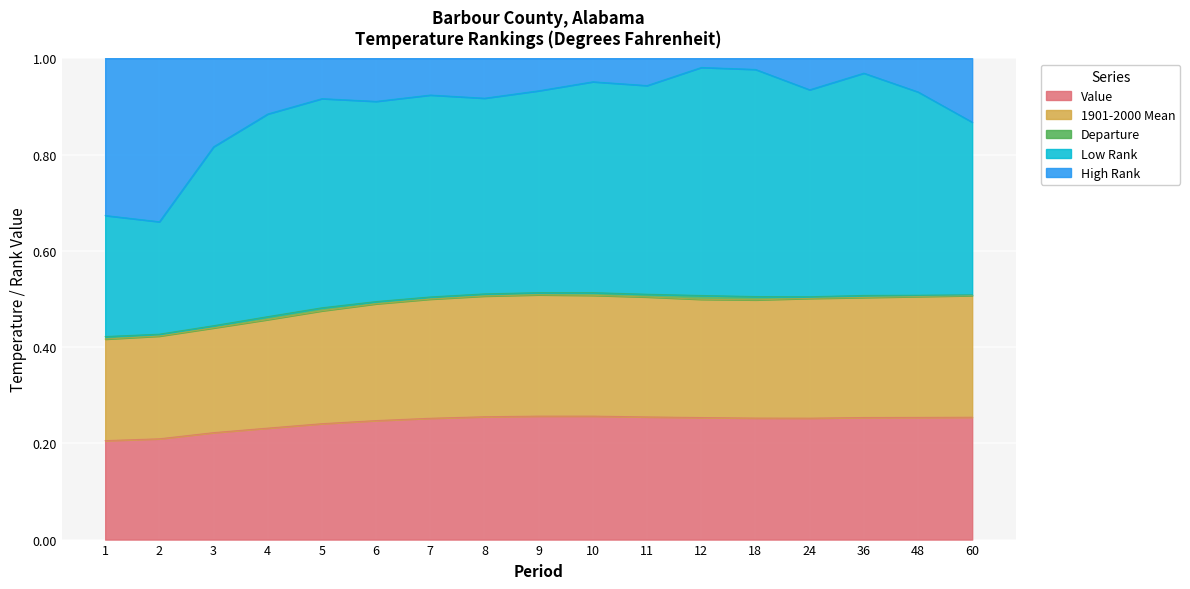

The Value series shows 0.4 at 3. True or false?

False